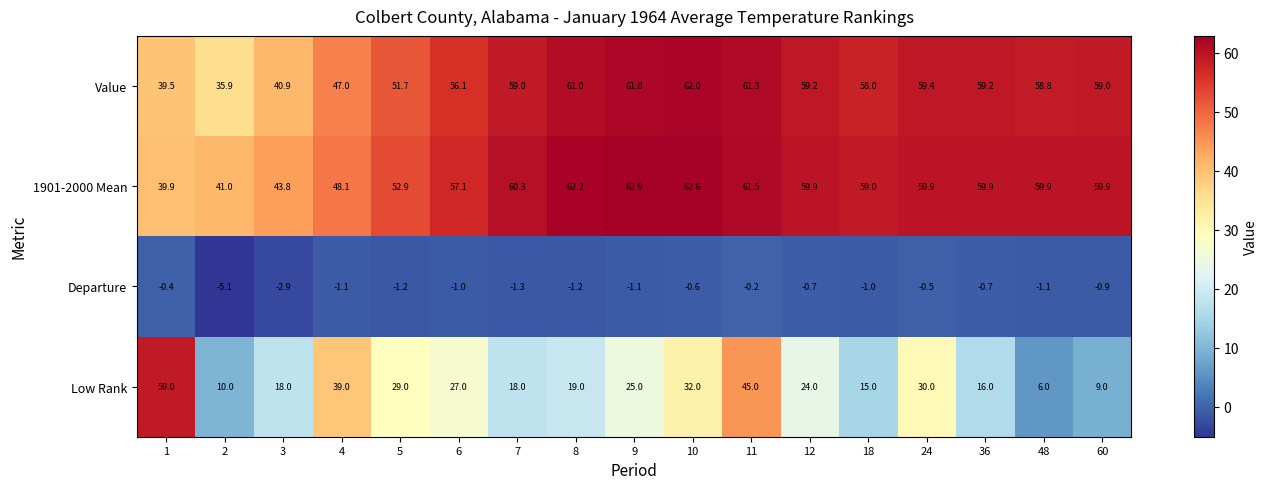

What is the smallest value displayed?

-5.1